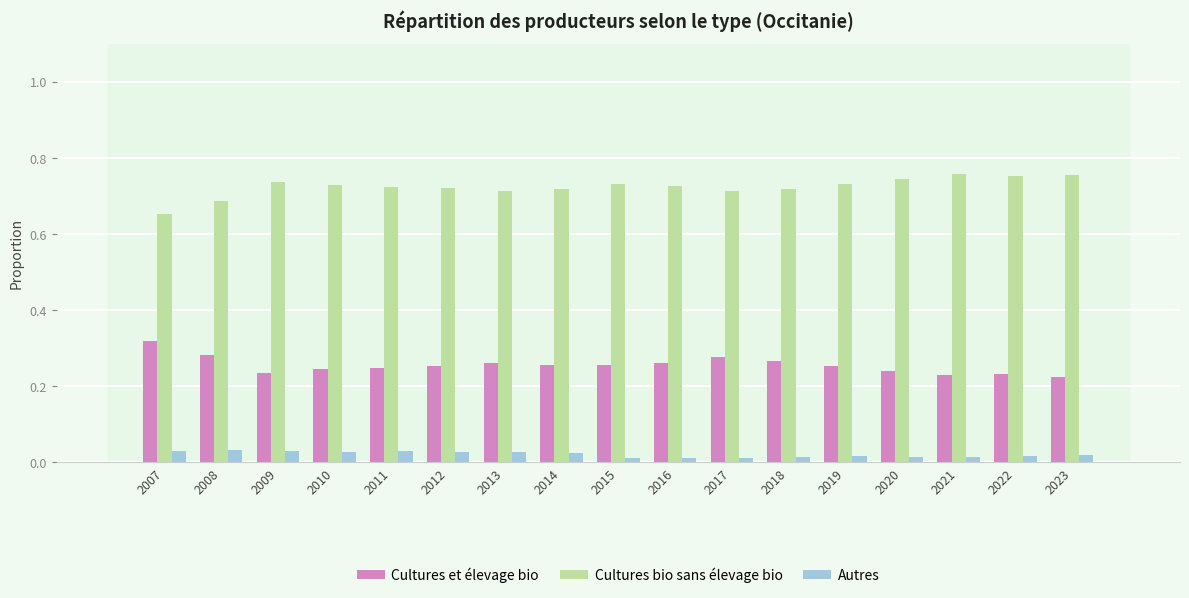

How many Cultures bio sans élevage bio values are between 0 and 1?

17